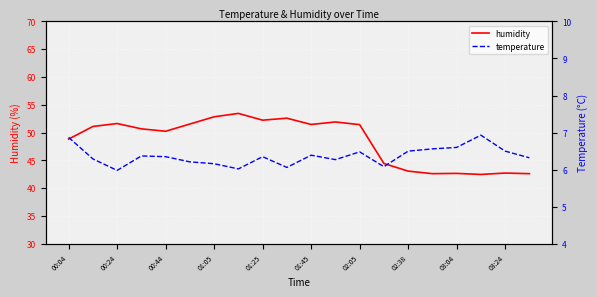

The value of humidity at 00:04 is 48.8. True or false?

True